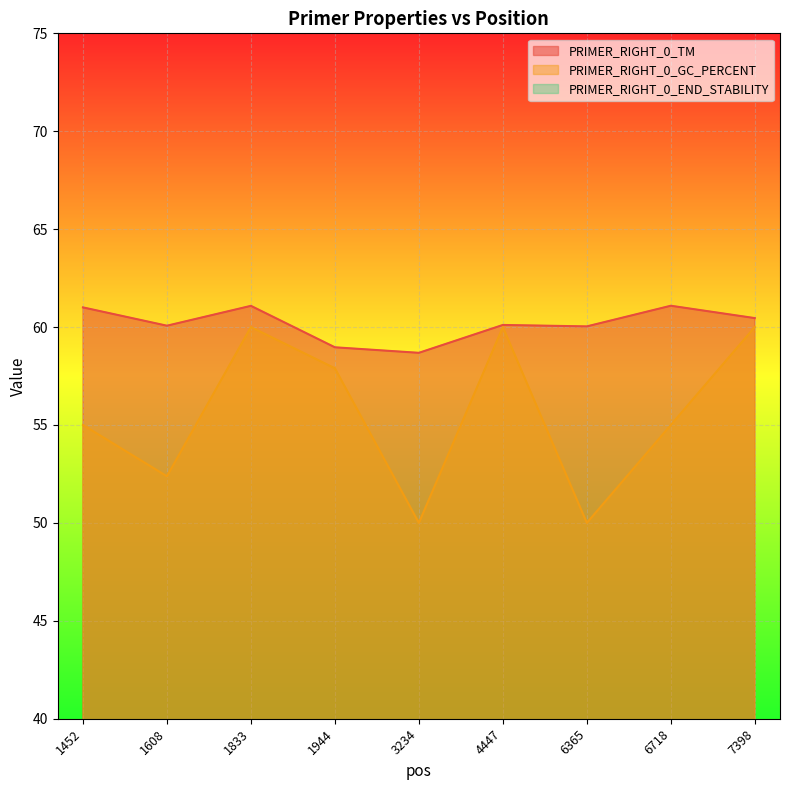

Does the chart display data point markers on the line(s)?

No